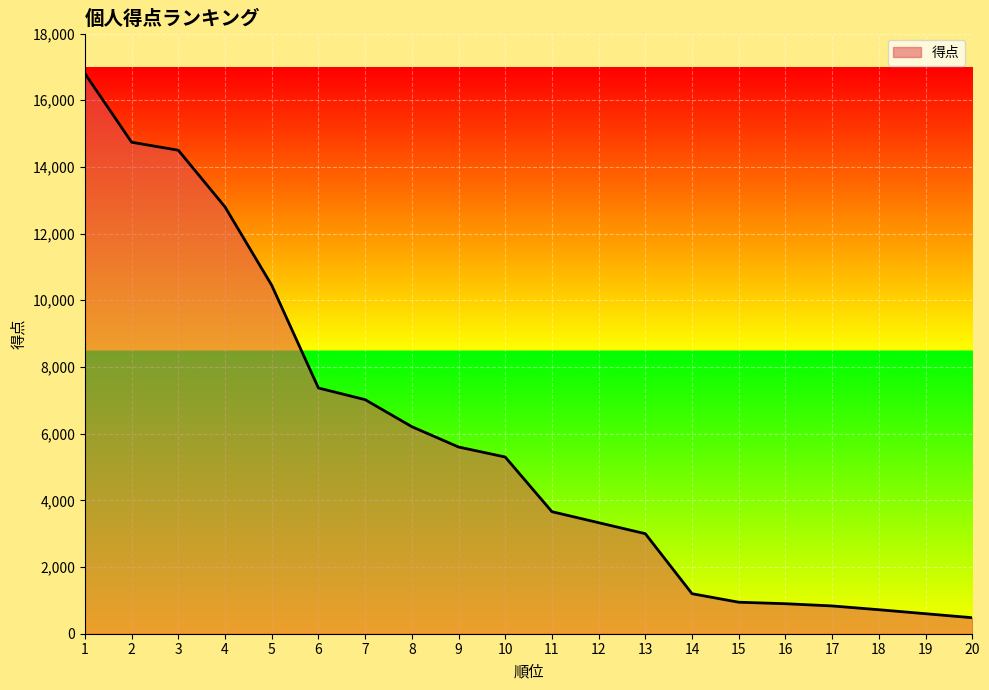

What is the average value?

5823